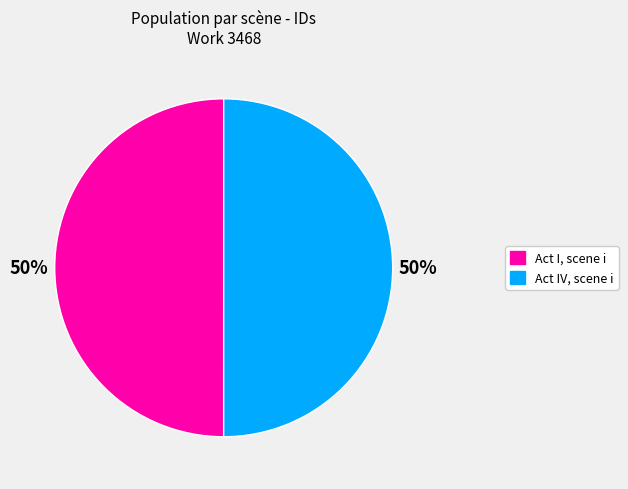

To the nearest percent, what is the average slice percentage?

50%